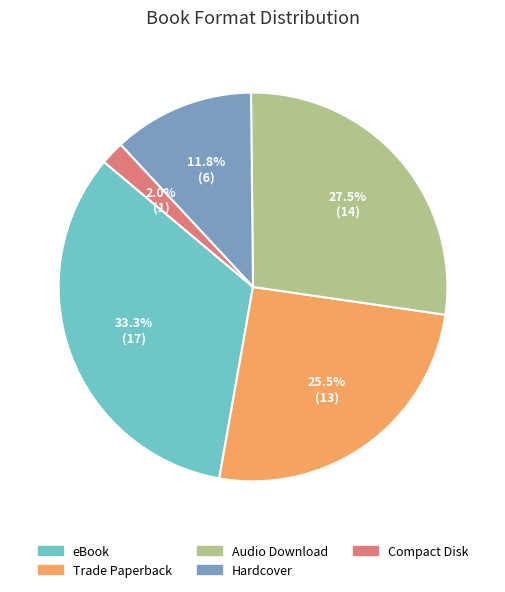

Does Hardcover account for over 50% of the chart?

No